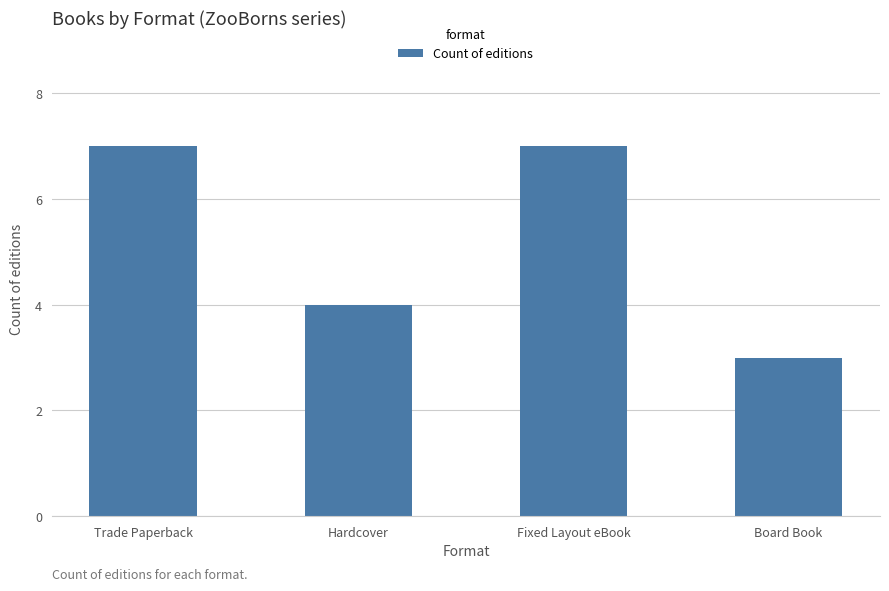

What is the change in value from Hardcover to Fixed Layout eBook?

+3